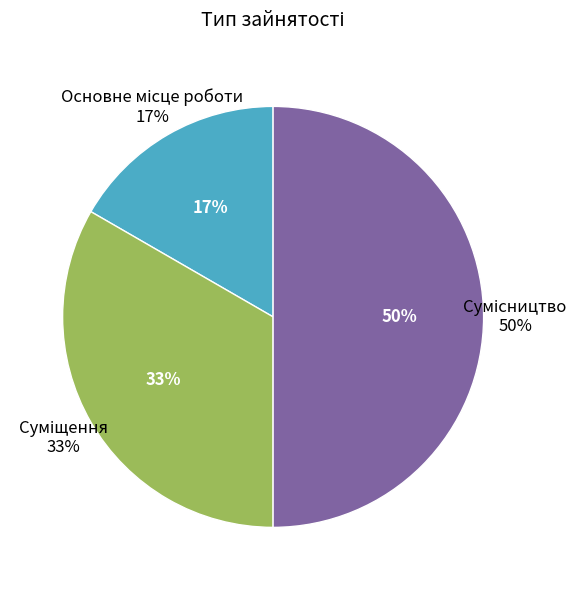

True or false: Суміщення accounts for 22% of the total.

False